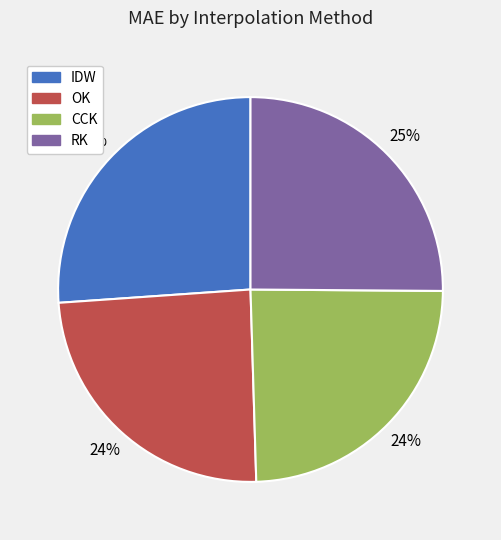

To the nearest percent, what percentage of the pie is IDW?

26%